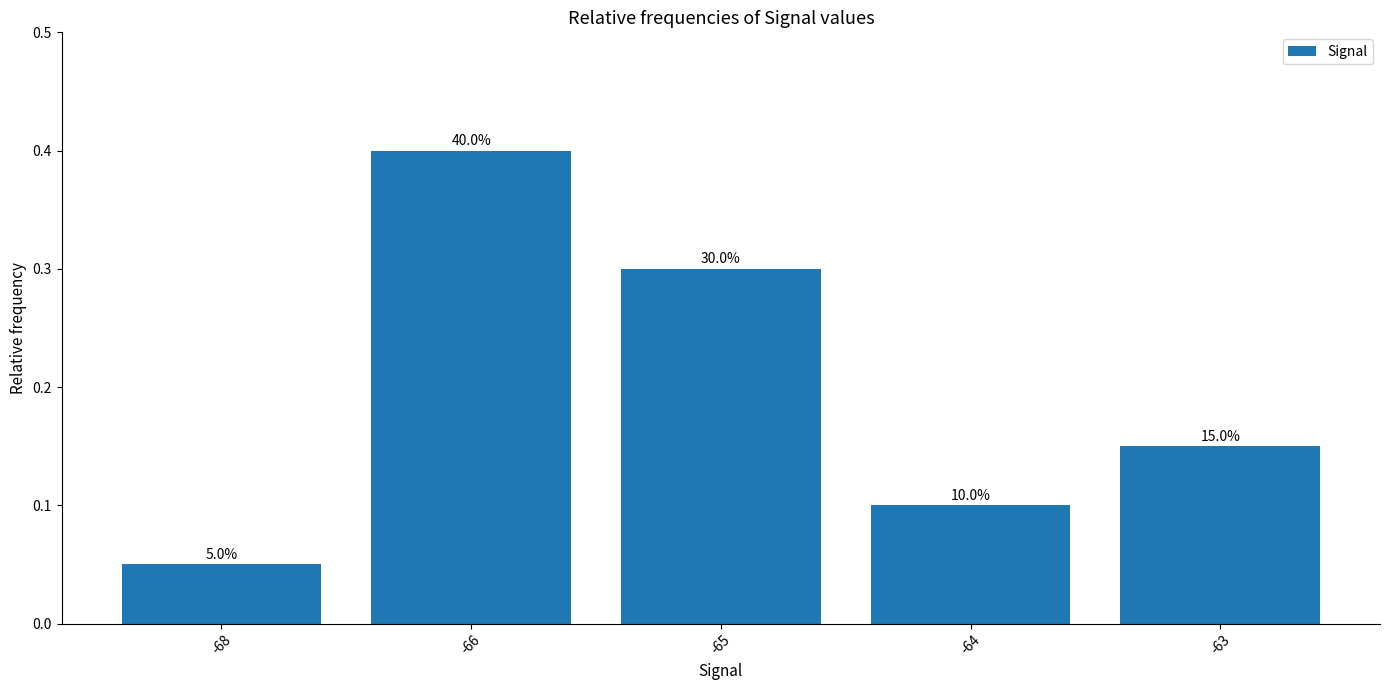

Reading left to right, transcribe all the data shown in this chart.

0.1	0.4	0.3	0.1	0.1